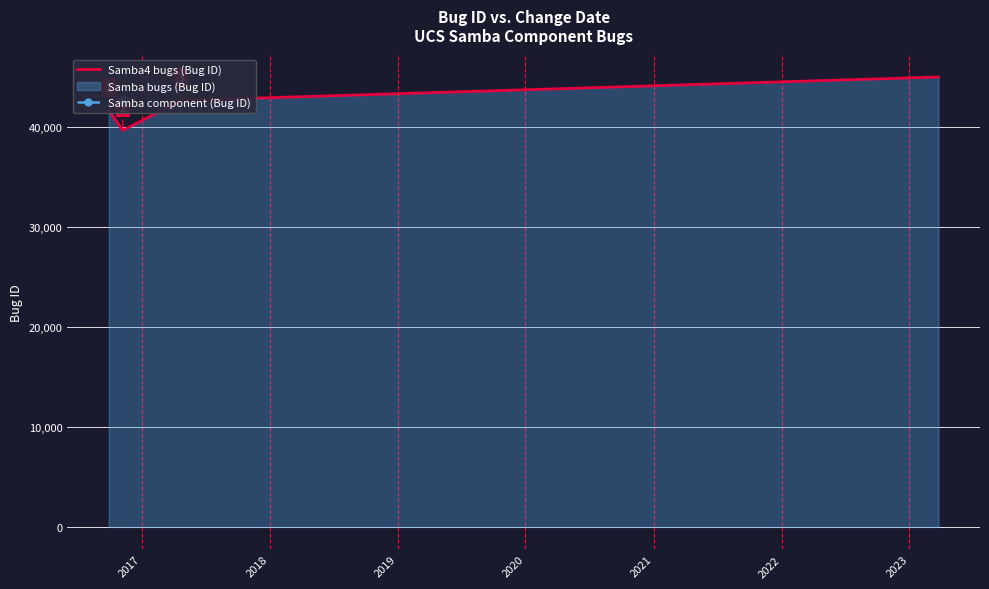

How many interior local valleys (lower than both neighbors) does the data have?

1